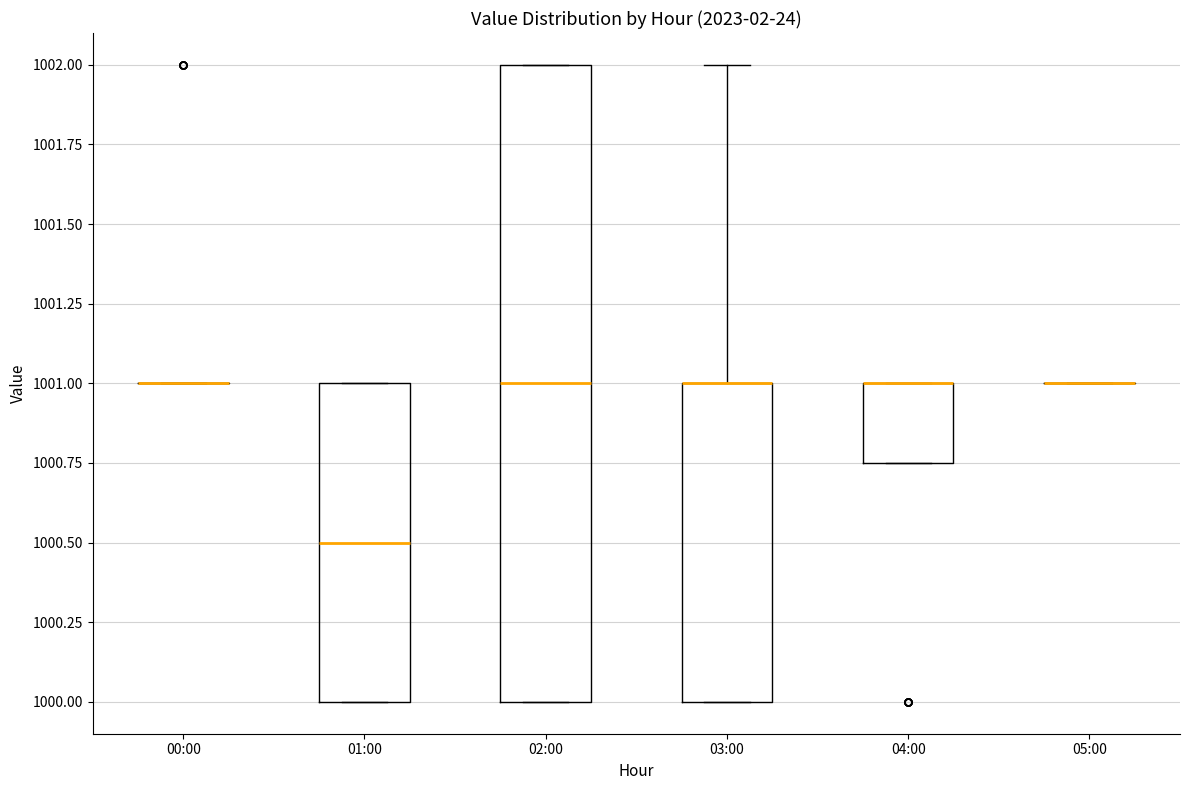

Reading left to right, read every box against the y-axis: the position of its median line, the range the box covers, and the ends of its whiskers. The values are not printed on the chart, so give them approximately, as read against the axis.

00:00: box collapsed to a line at 1001.00, whiskers 1001.00 to 1001.00
01:00: median 1000.50, box 1000.00 to 1001.00, whiskers 1000.00 to 1001.00
02:00: median 1001.00, box 1000.00 to 1002.00, whiskers 1000.00 to 1002.00
03:00: median 1001.00 (drawn on the box's upper edge), box 1000.00 to 1001.00, whiskers 1000.00 to 1002.00
04:00: median 1001.00 (drawn on the box's upper edge), box 1000.75 to 1001.00, whiskers 1000.75 to 1001.00
05:00: box collapsed to a line at 1001.00, whiskers 1001.00 to 1001.00